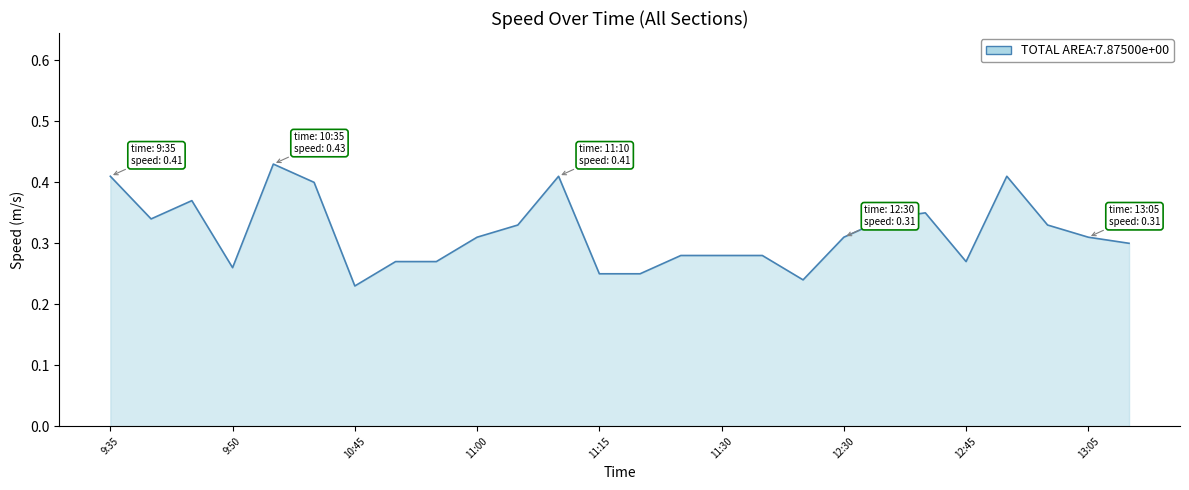

Reading right to left, what are all the values shown in this chart?

0.3	0.3	0.3	0.4	0.3	0.3	0.3	0.3	0.2	0.3	0.3	0.3	0.2	0.2	0.4	0.3	0.3	0.3	0.3	0.2	0.4	0.4	0.3	0.4	0.3	0.4